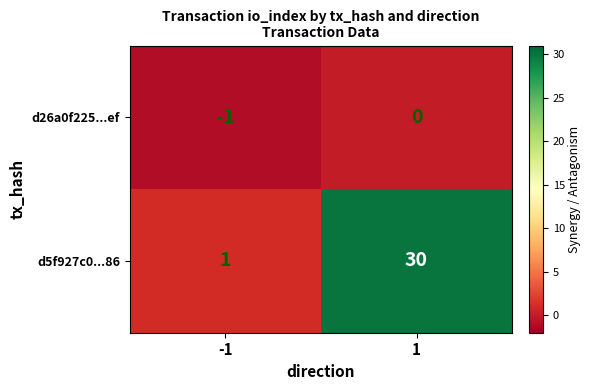

Which series changed the most between -1 and 1?

d5f927c0...86